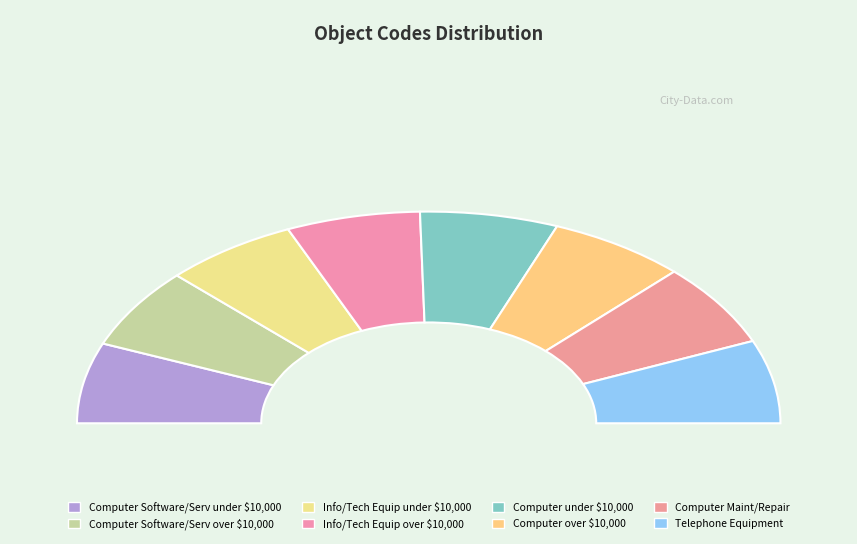

Count the number of slices in the pie.

8